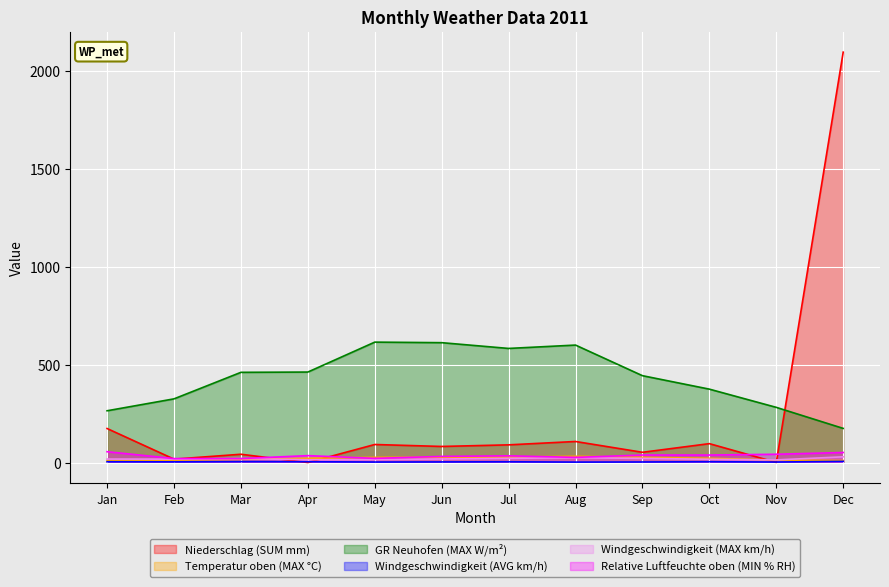

Rank the series at Apr from lowest to highest value.

Niederschlag (SUM mm), Windgeschwindigkeit (AVG km/h), Windgeschwindigkeit (MAX km/h), Temperatur oben (MAX °C), Relative Luftfeuchte oben (MIN % RH), GR Neuhofen (MAX W/m²)